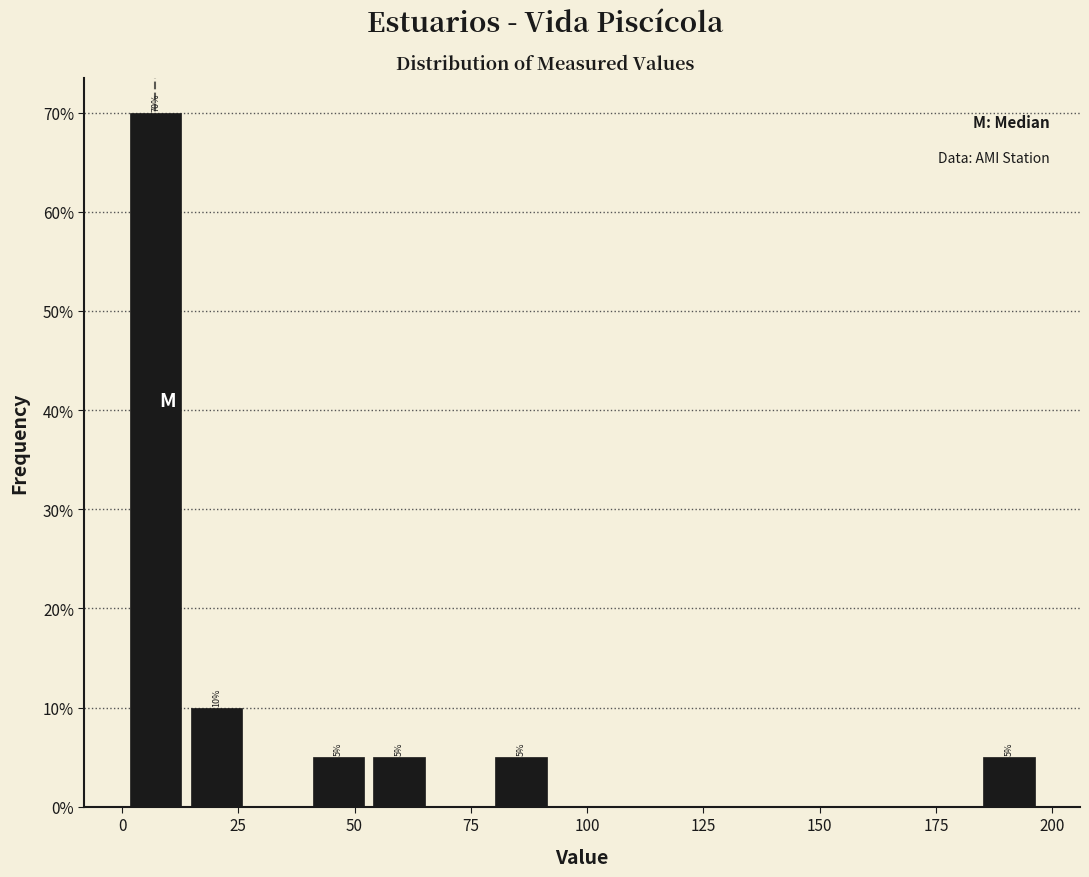

Read against the x-axis, roughly where is the centre of the tallest bar?

5